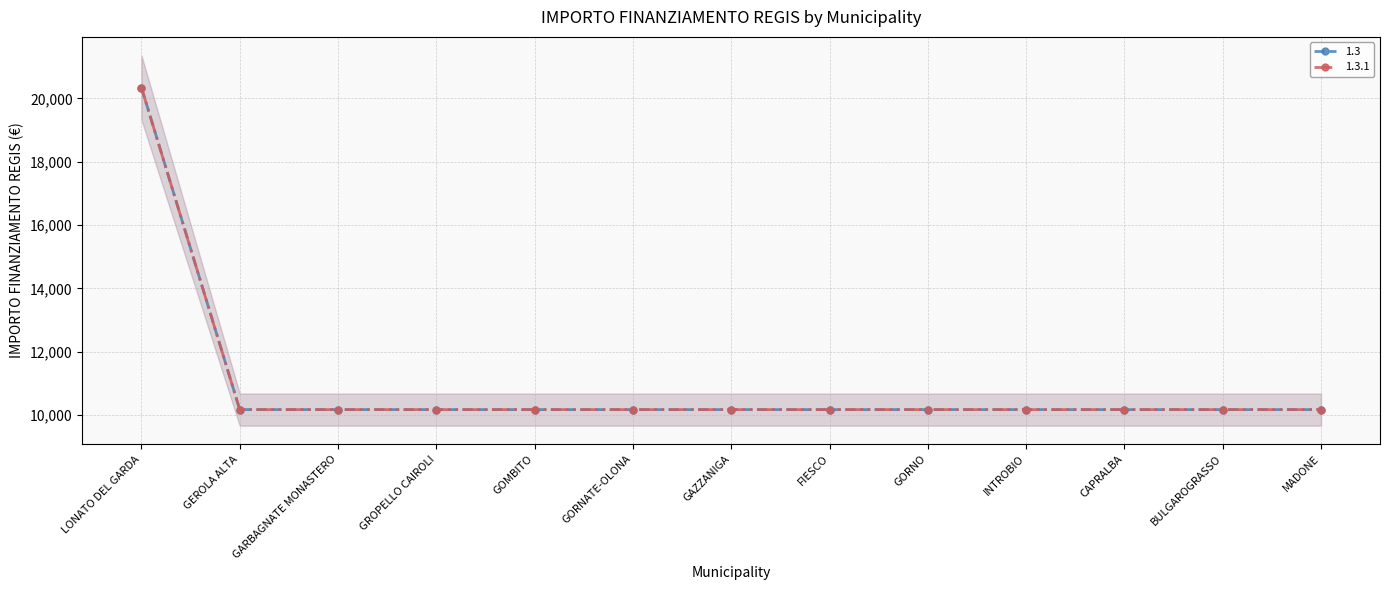

At how many categories does at least one series exceed 16464?

1